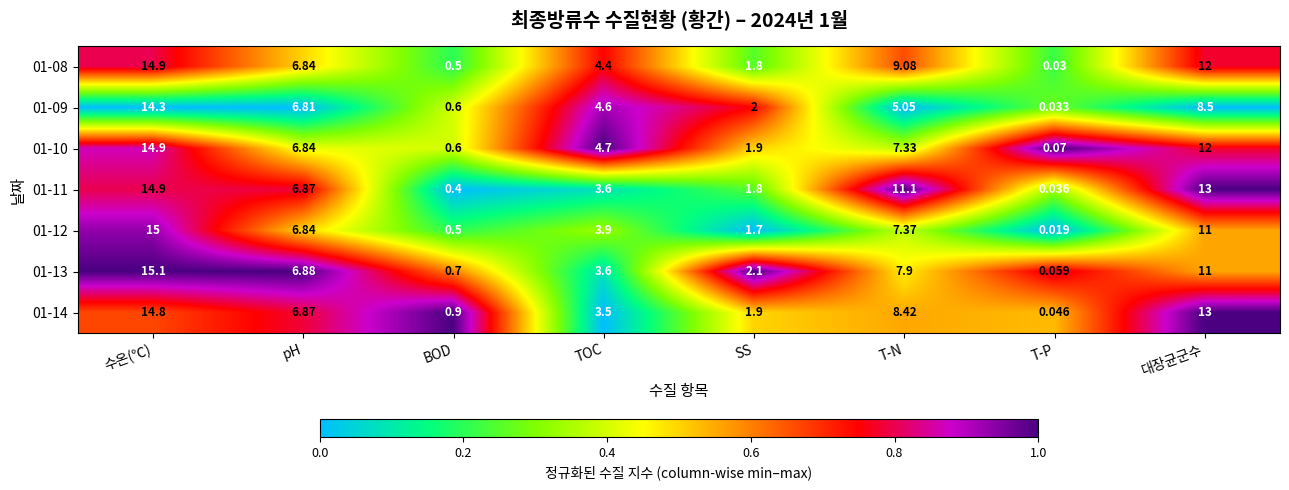

At which category is the sum across all series the highest?

수온(℃)